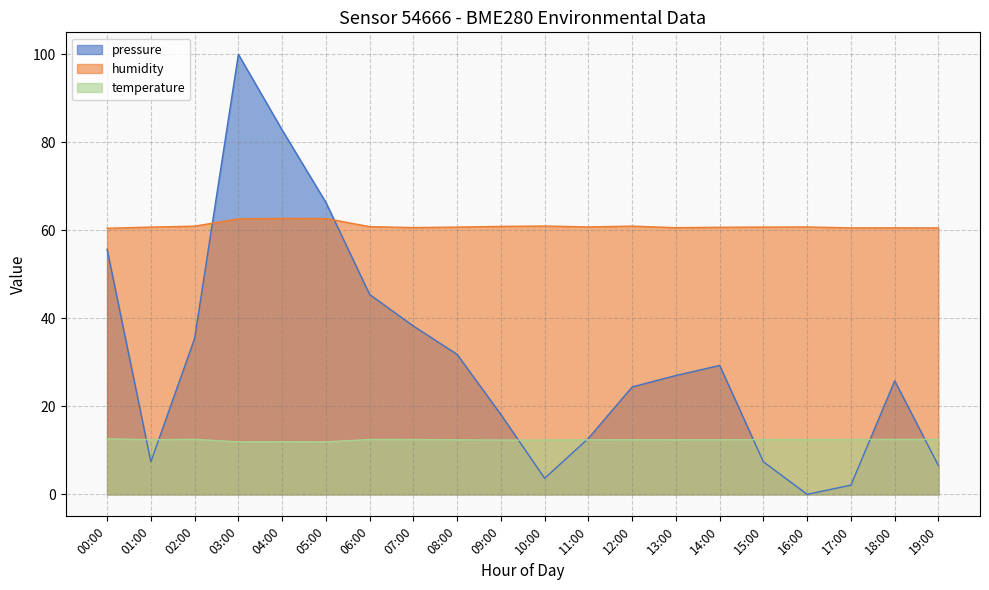

True or false: temperature and humidity cross at least once.

False